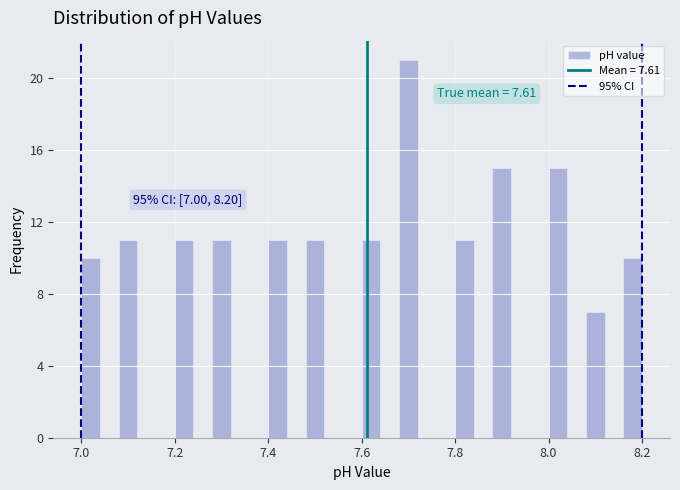

Read against the x-axis, roughly where is the centre of the tallest bar?

7.70